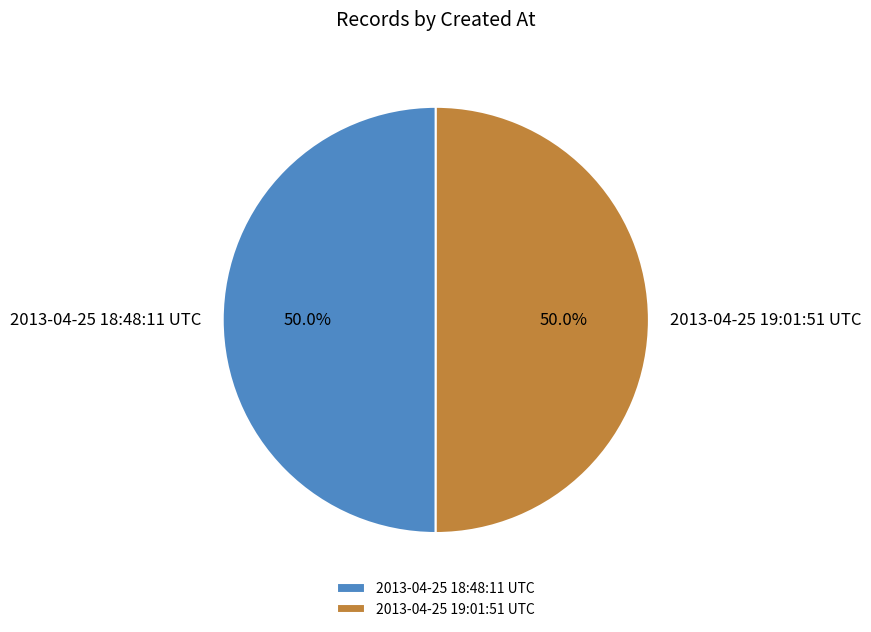

The 2013-04-25 19:01:51 UTC slice represents 50% of the pie. True or false?

True